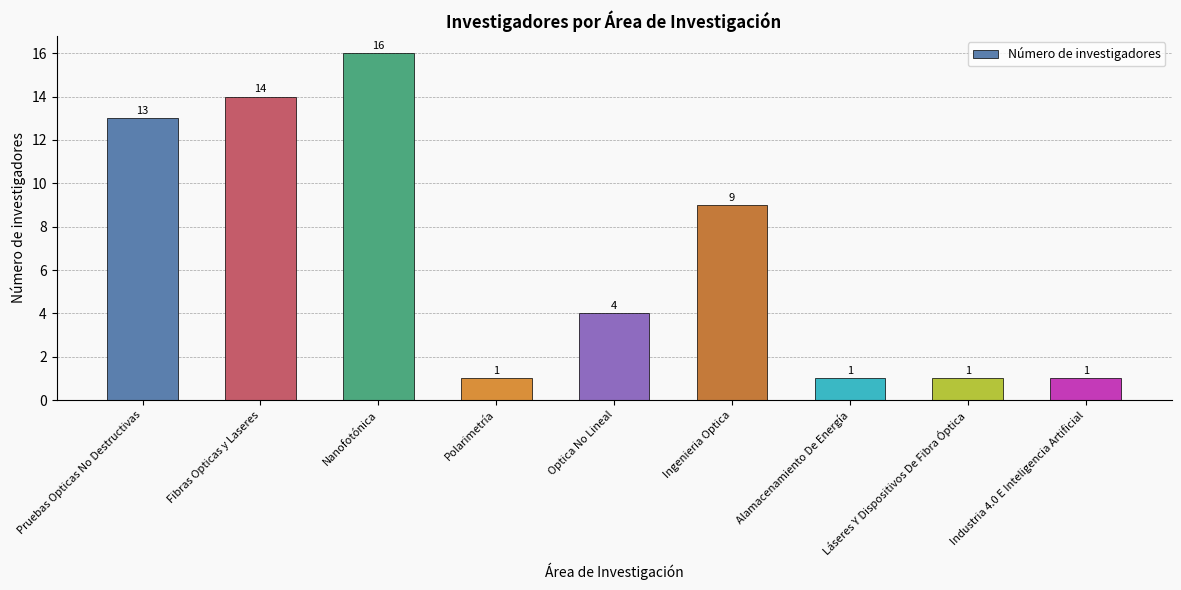

What is the sum of the values at Industria 4.0 E Inteligencia Artificial and Pruebas Opticas No Destructivas?

14